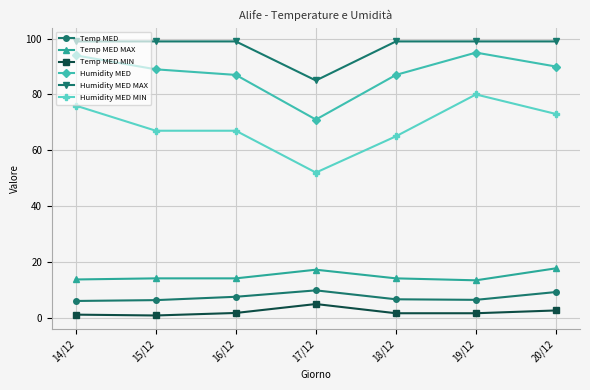

What is the difference between the Humidity MED values at 15/12 and 18/12?

2.0